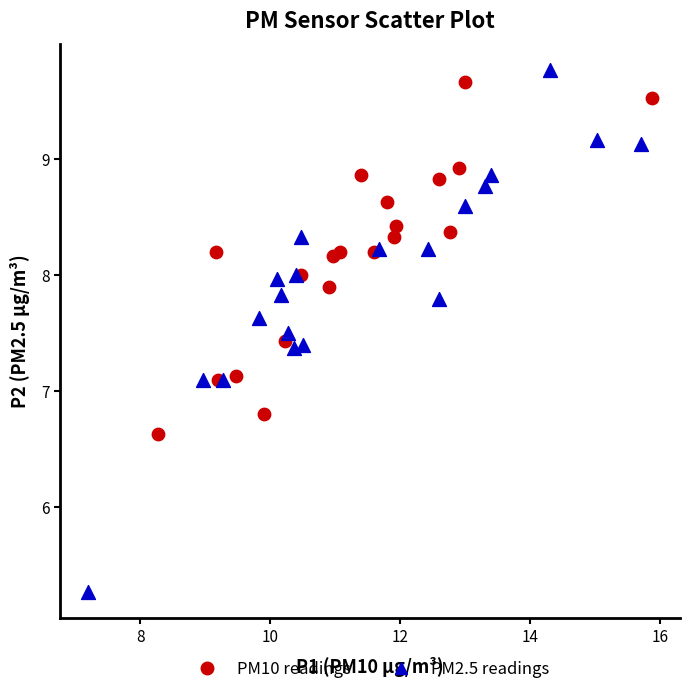

Which series contains the lowest Y value?

PM2.5 readings